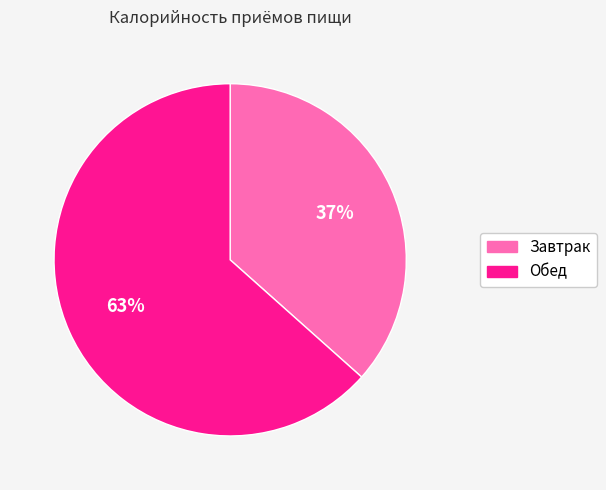

Which has a higher value, Завтрак or Обед?

Обед